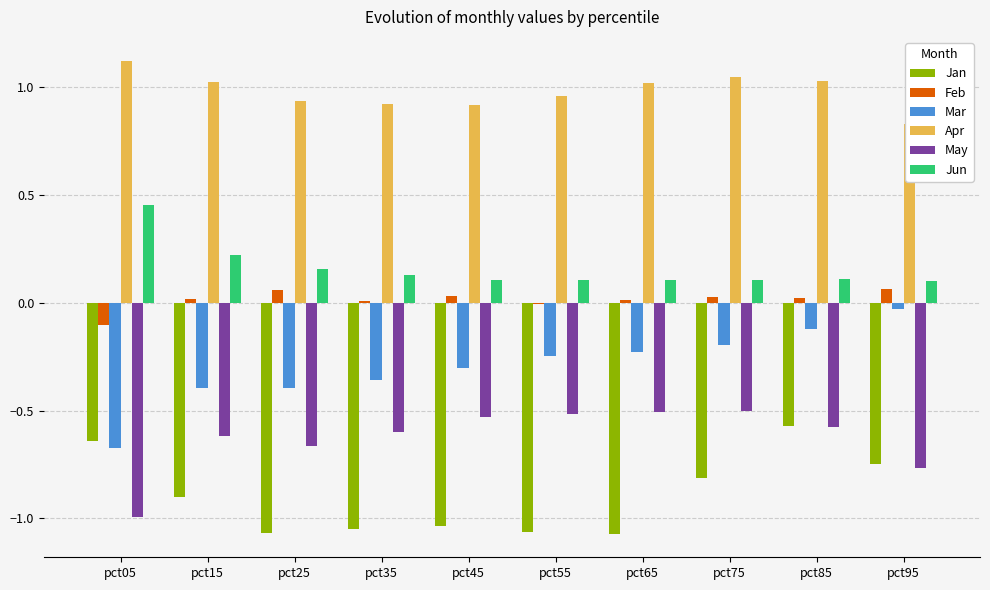

What is the difference between the maximum and minimum values in the May series?

0.5